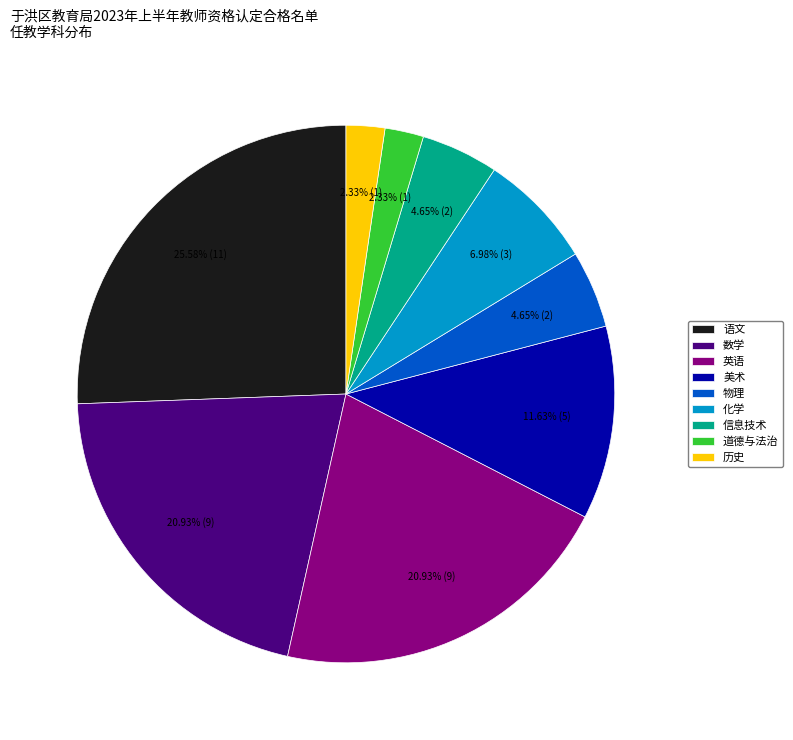

Which slice is the largest?

语文